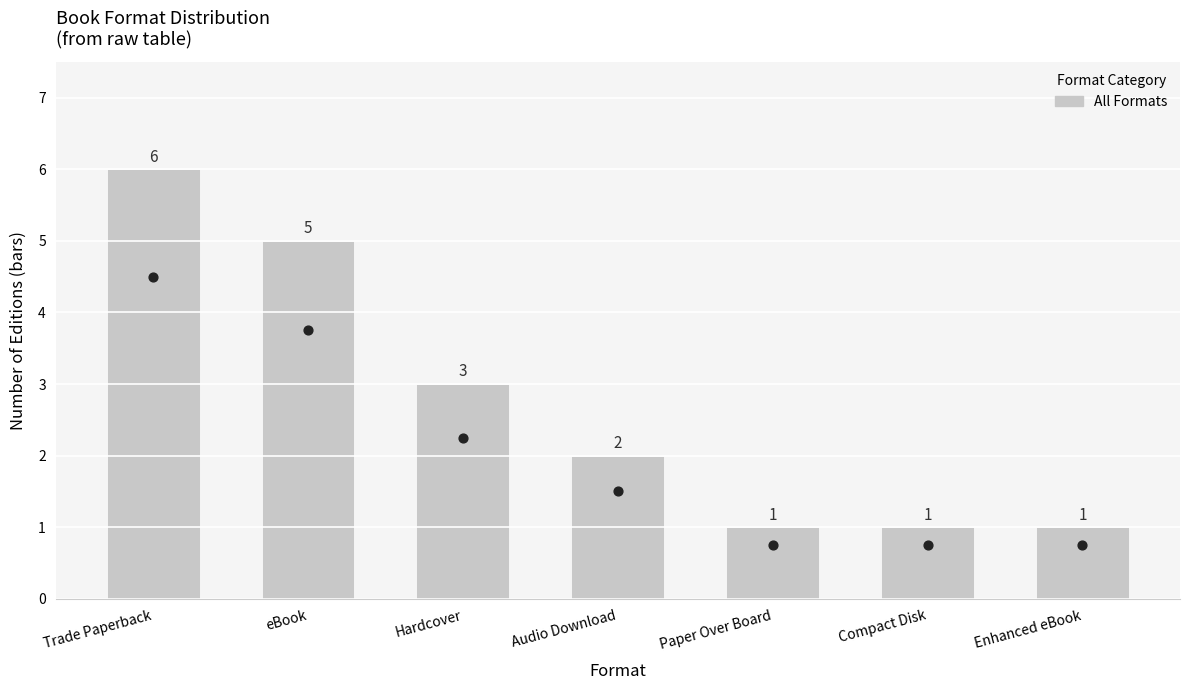

Which has a higher value, Hardcover or Enhanced eBook?

Hardcover